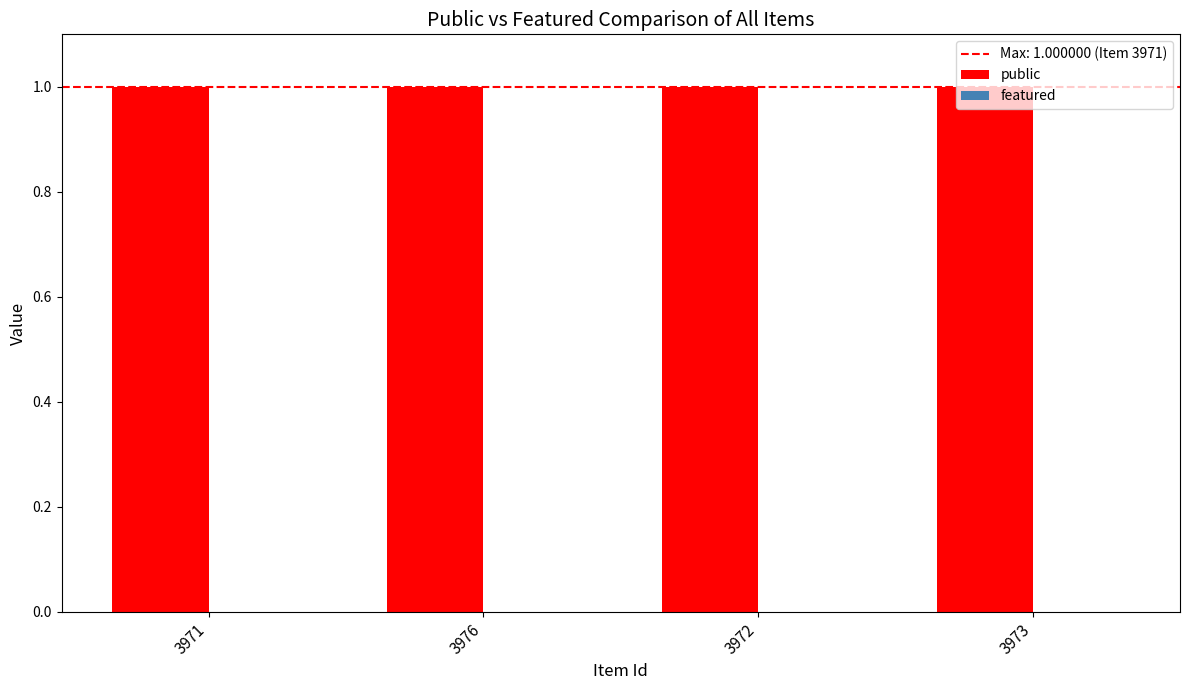

What is the average value of the public series?

1